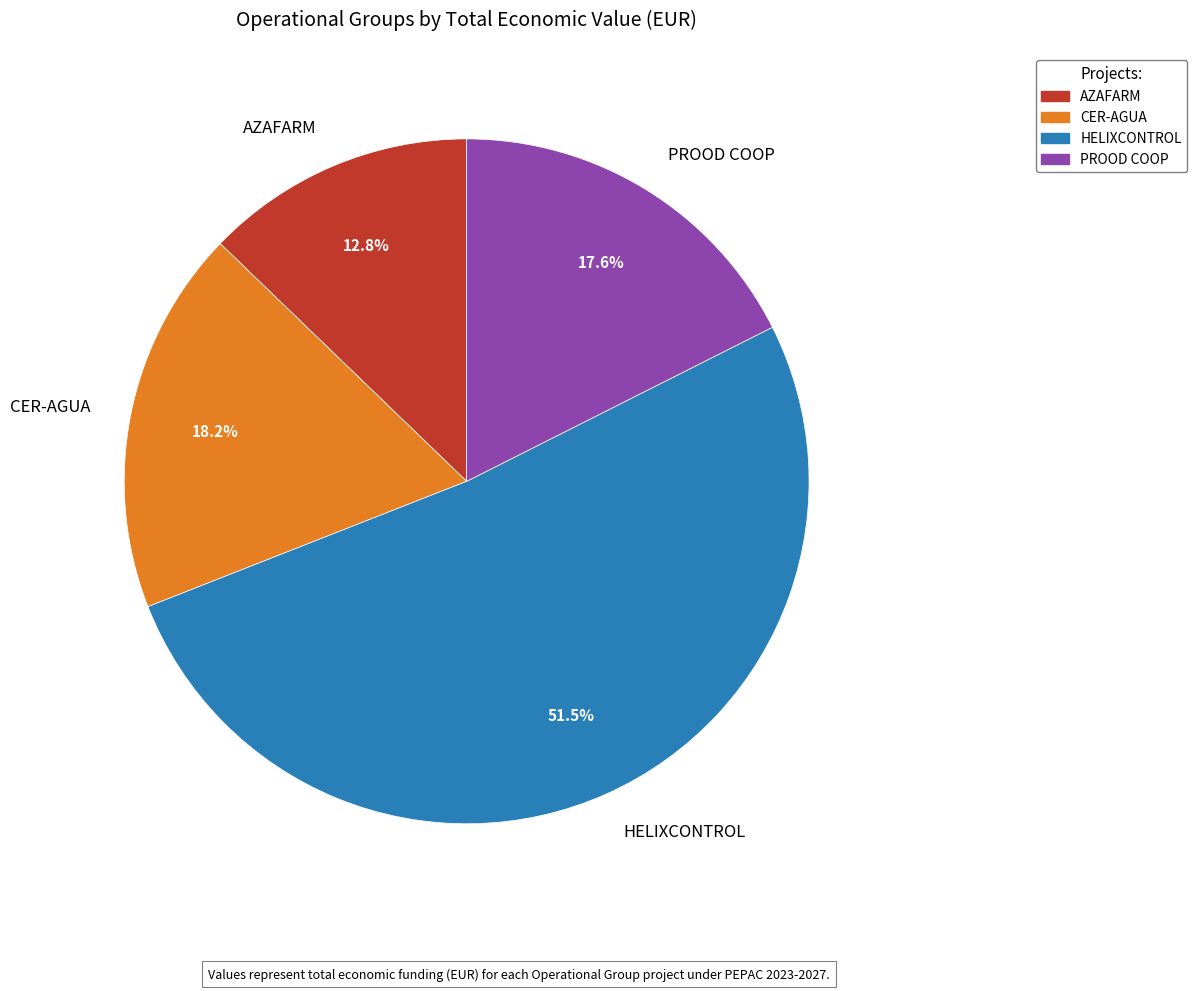

To the nearest percent, what portion does CER-AGUA represent?

18%